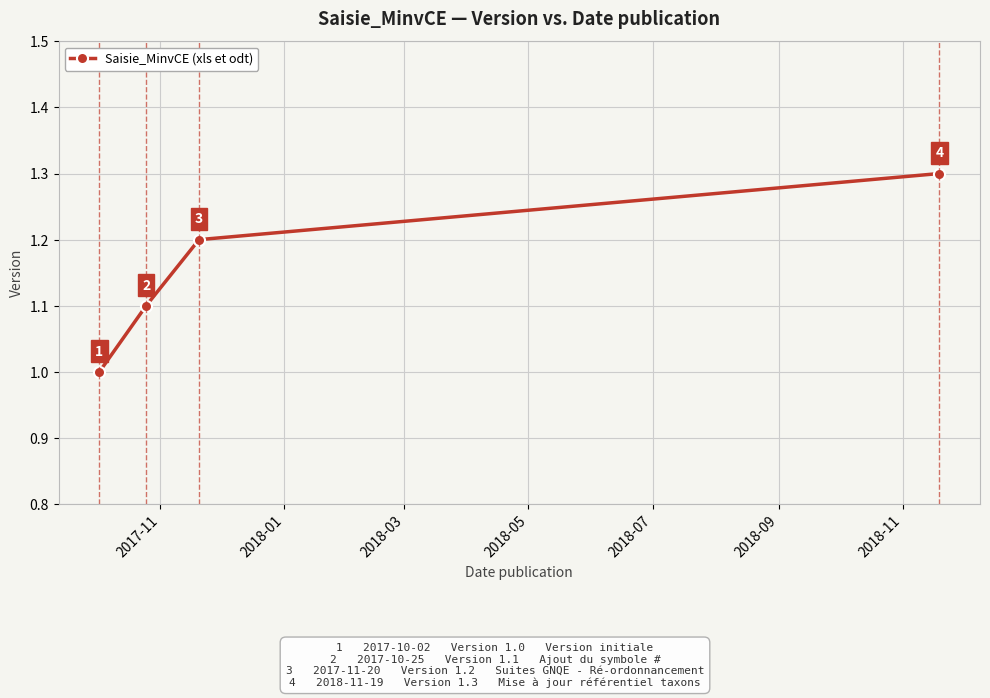

How many series are shown in this chart?

1